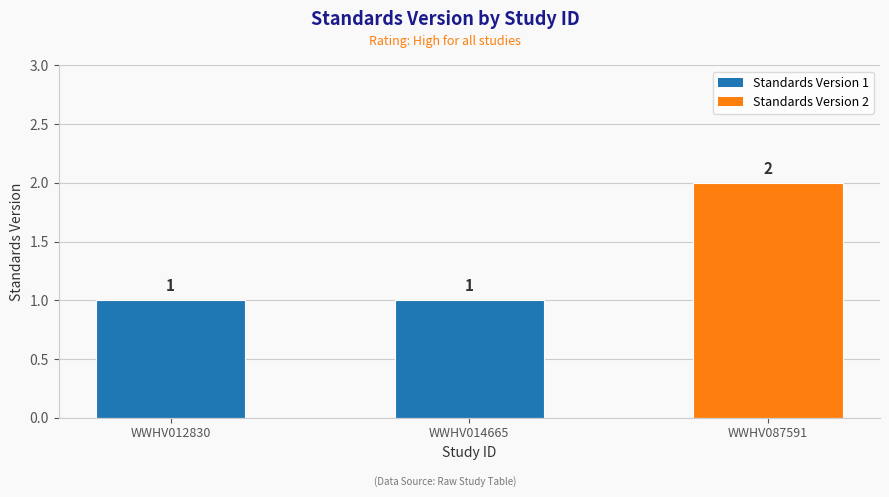

What is the value of the 3rd bar from the left?

2